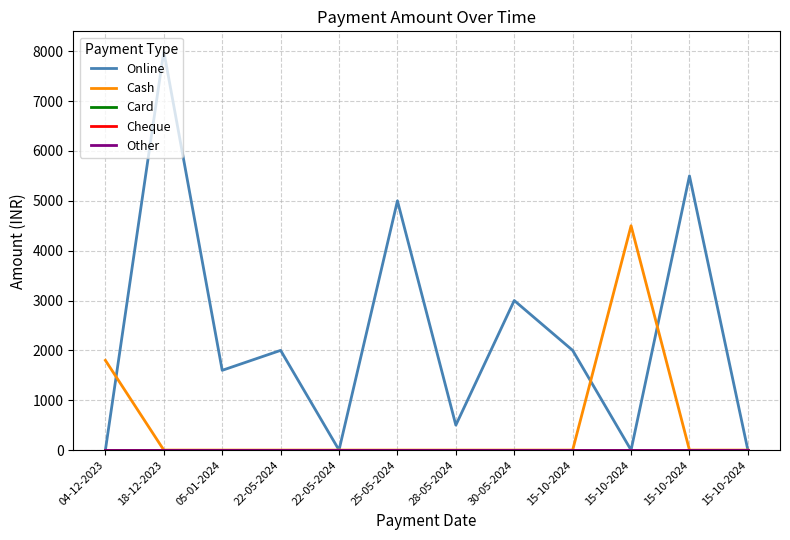

Does the chart have visible grid lines?

Yes